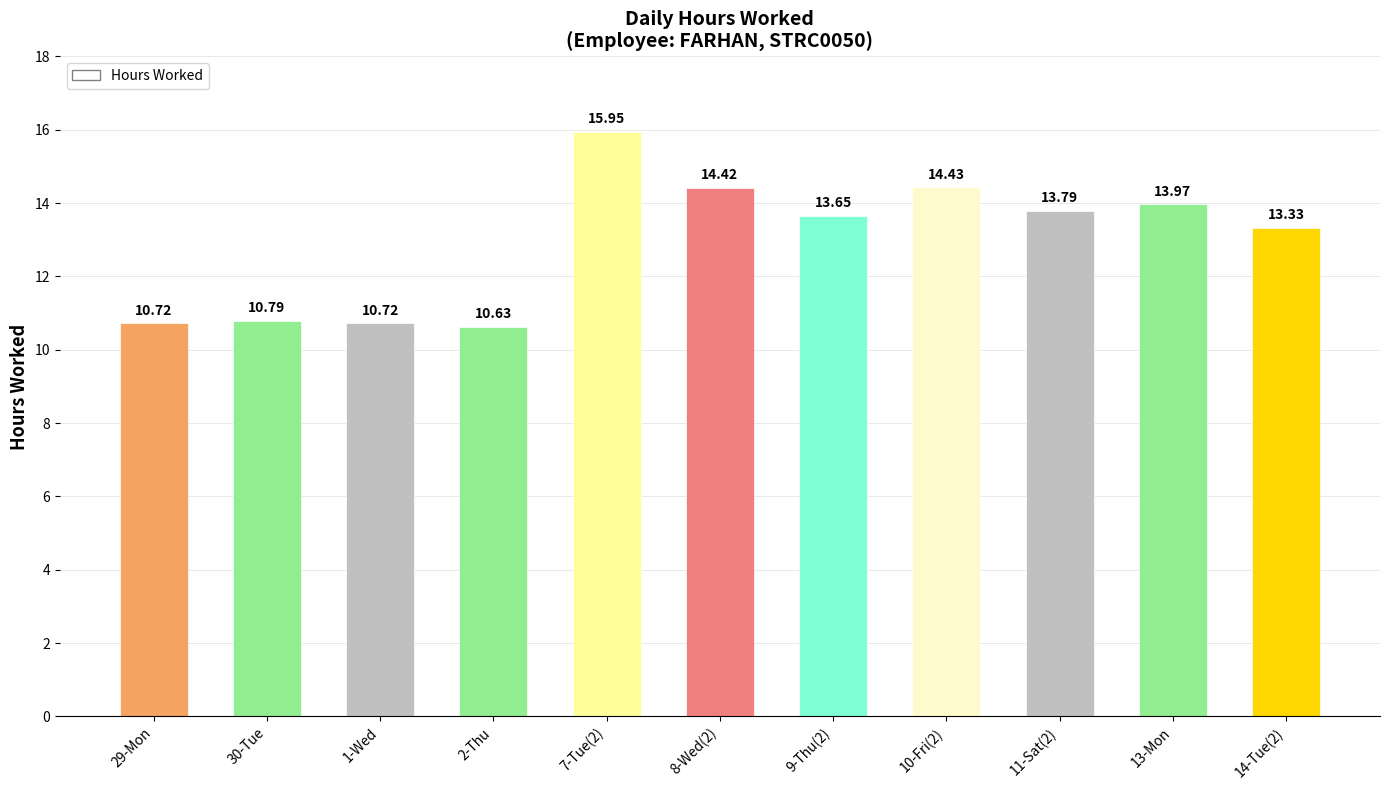

What is the label of the 10th bar from the right?

30-Tue